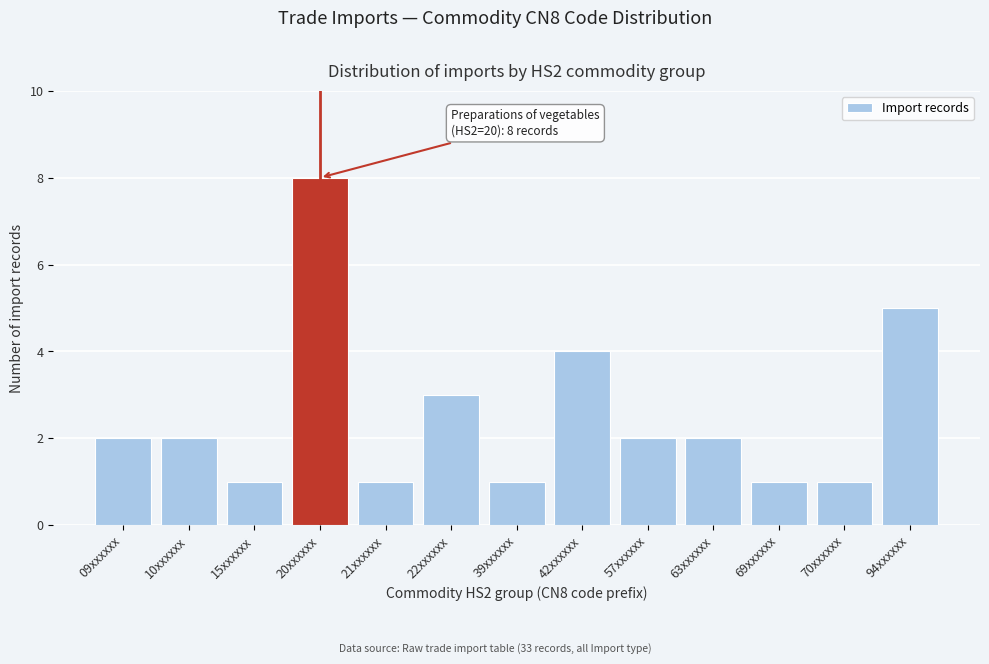

Reading left to right, list all the values displayed in this chart.

2	2	1	8	1	3	1	4	2	2	1	1	5